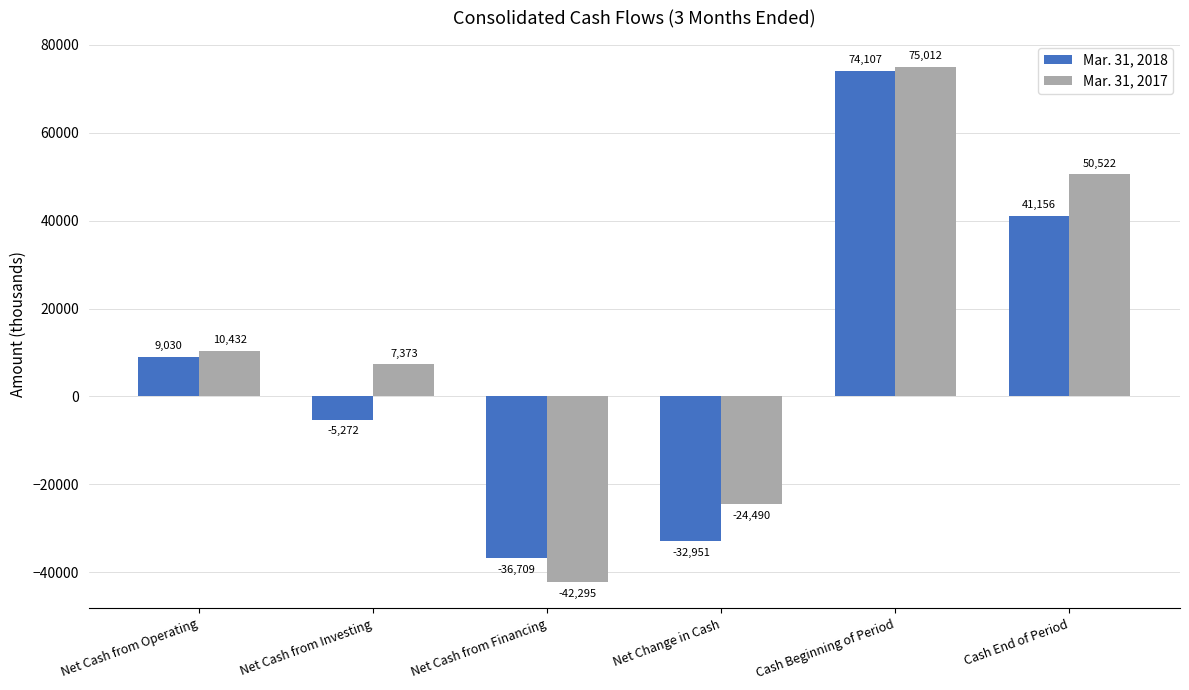

Which series has the largest total across all categories?

Mar. 31, 2017